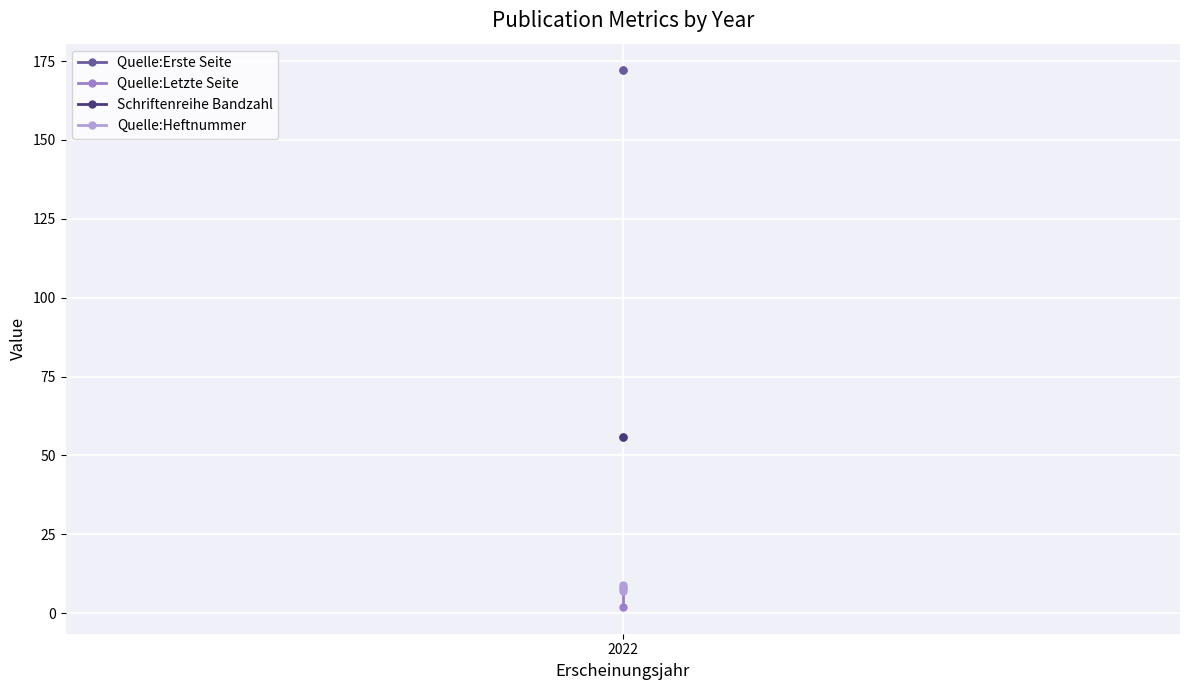

The value of Quelle:Heftnummer at 2022 is 9. True or false?

True